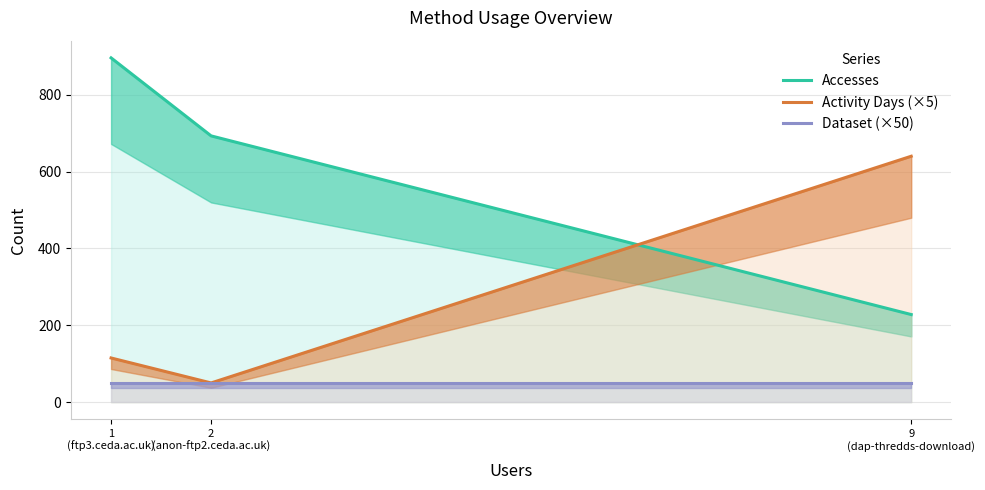

What is the difference between the maximum and minimum values in the Activity Days (×5) series?

590